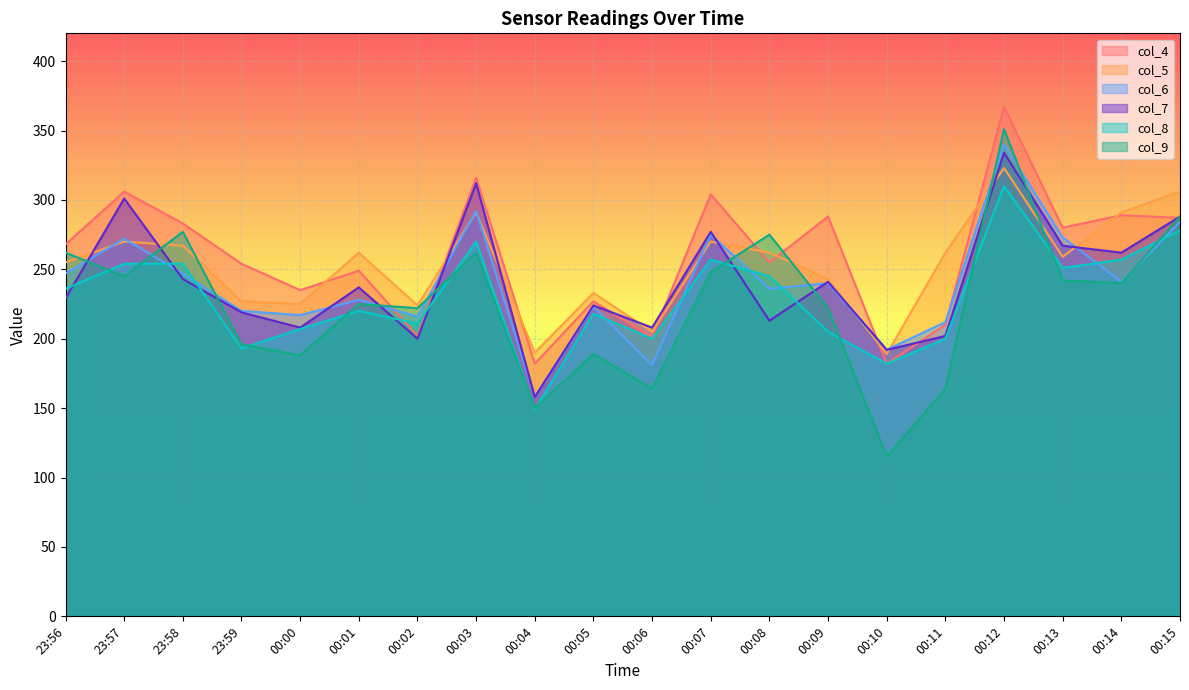

What is the sum of all col_8 values?

4597